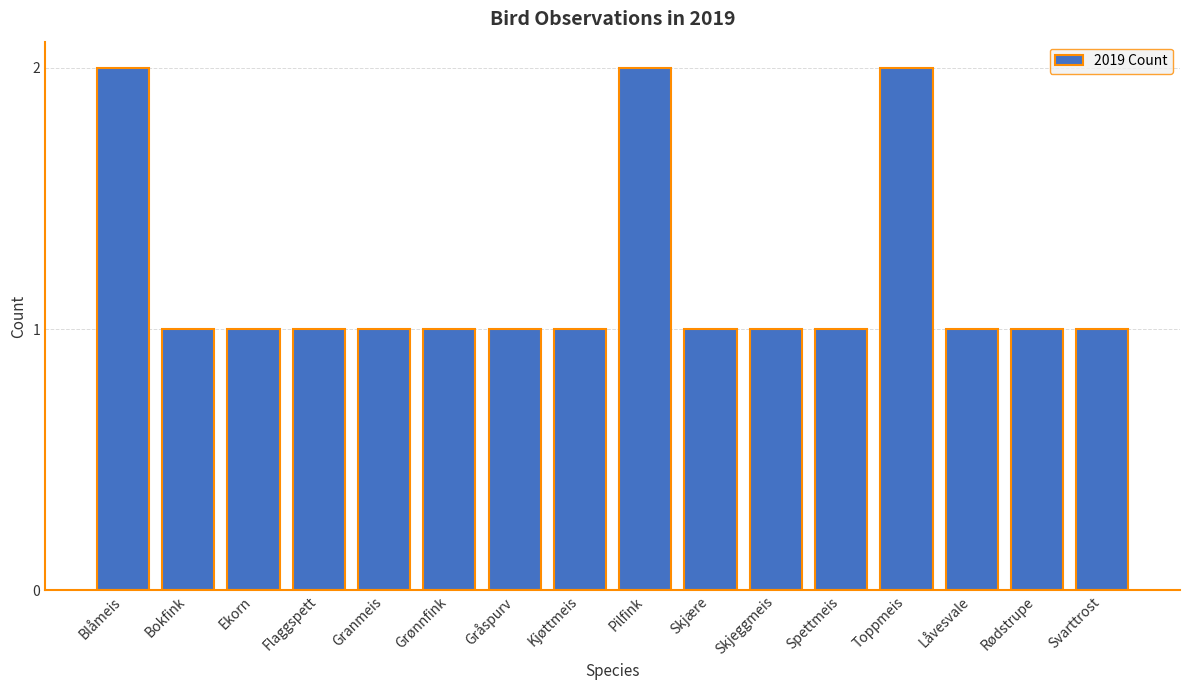

True or false: the data shows 1 at Spettmeis.

True